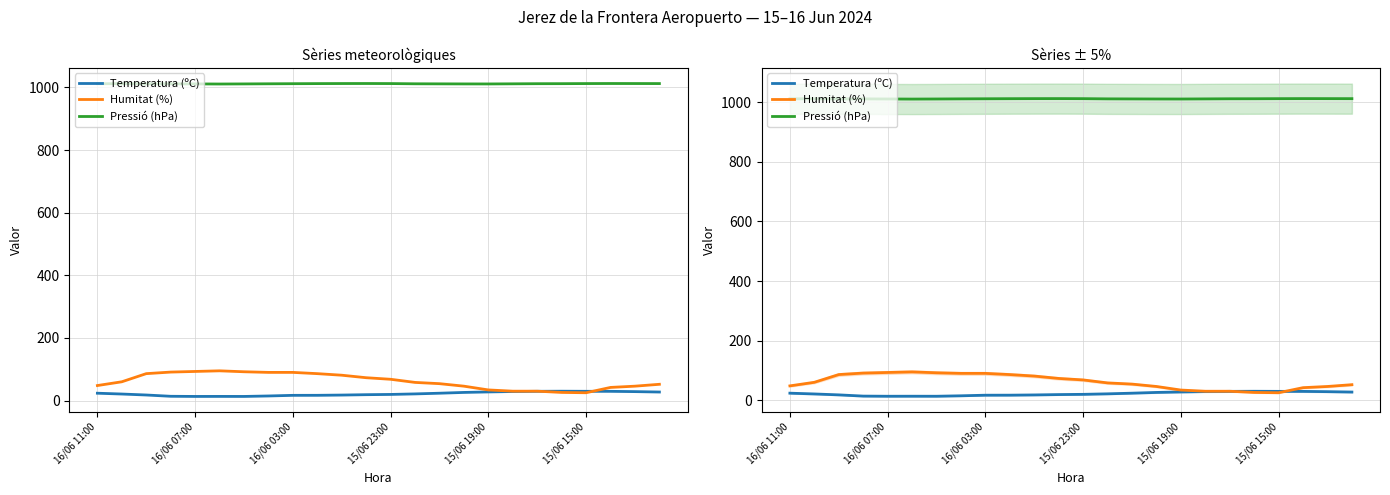

Does the chart have visible grid lines?

Yes